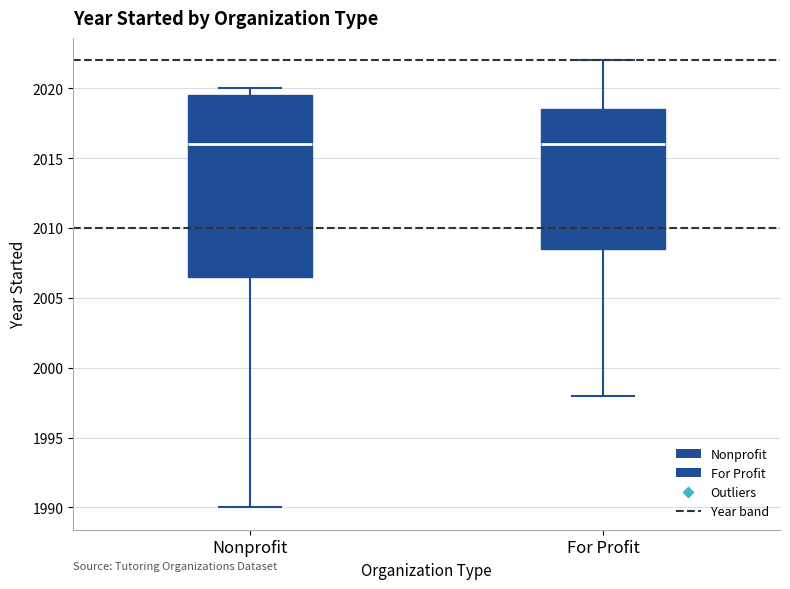

Where does the upper whisker of the box for For Profit end on the y-axis? The values are not printed on the chart, so give them approximately, as read against the axis.

2022.0